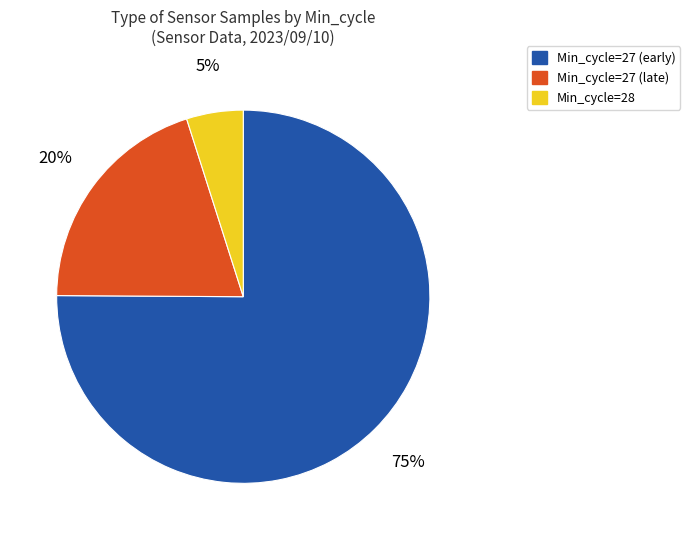

To the nearest percent, what is the difference between the largest and smallest slice percentages?

70%